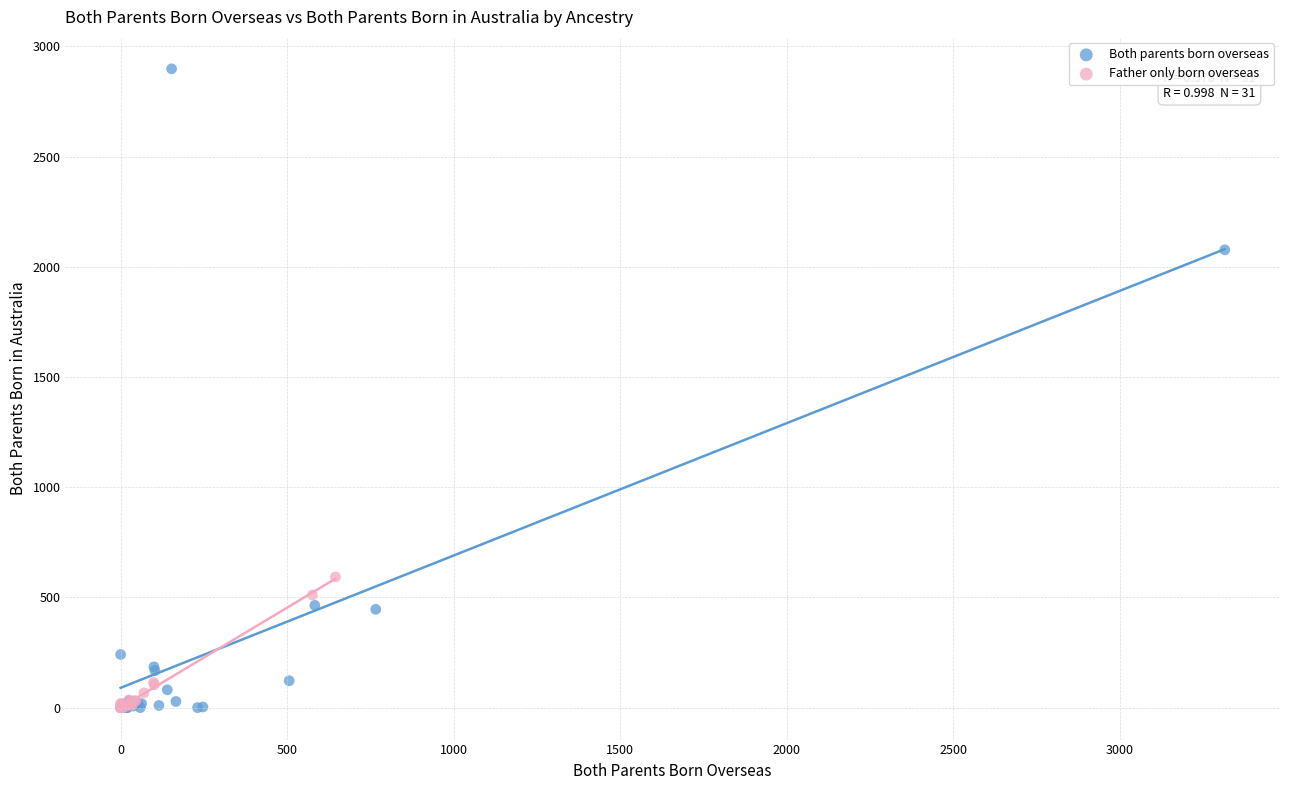

Which series has the widest spread of Y values?

Both parents born overseas